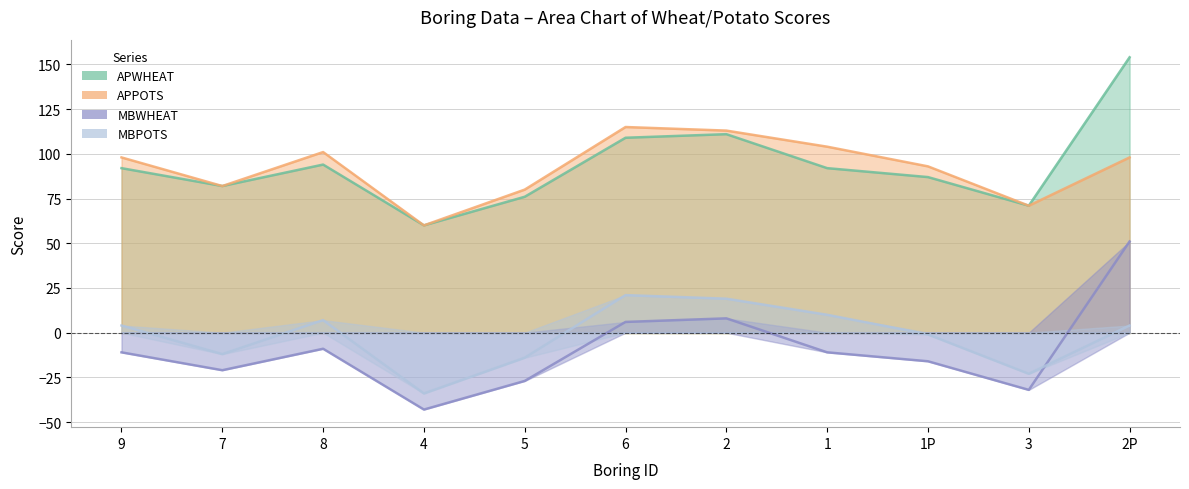

Rank the categories by APWHEAT value from lowest to highest.

4, 3, 5, 7, 1P, 9, 1, 8, 6, 2, 2P